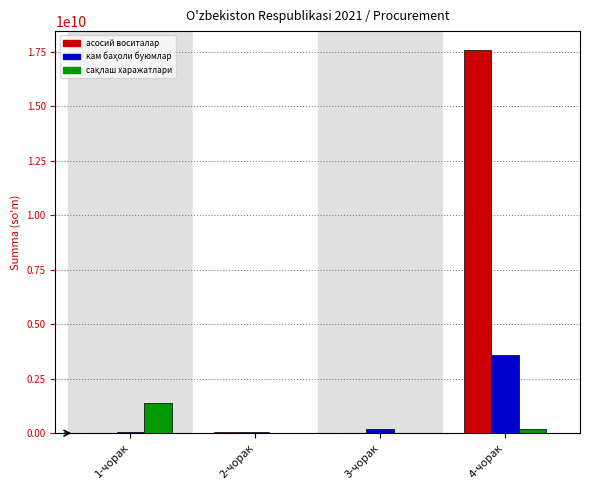

Count the number of data series in this chart.

3